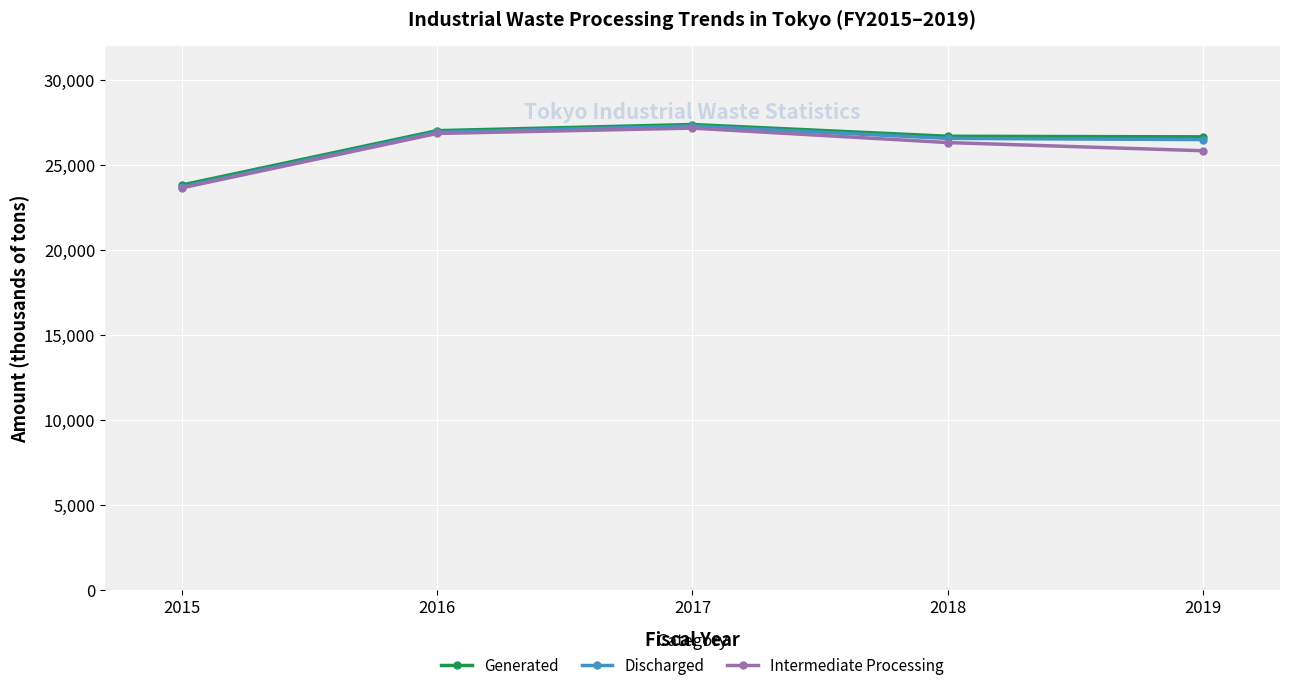

True or false: Generated and Discharged cross at least once.

False